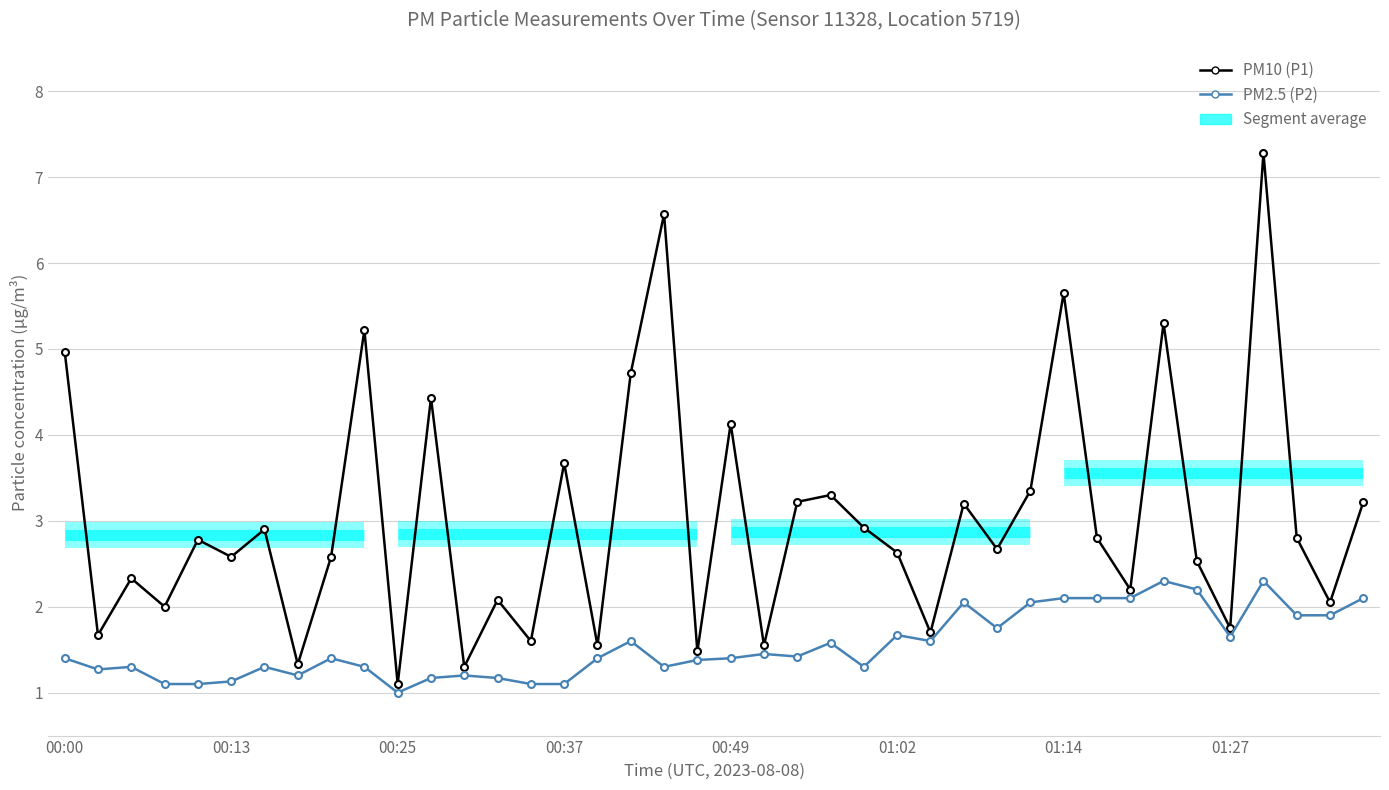

Which series has the largest range (max minus min)?

PM10 (P1)